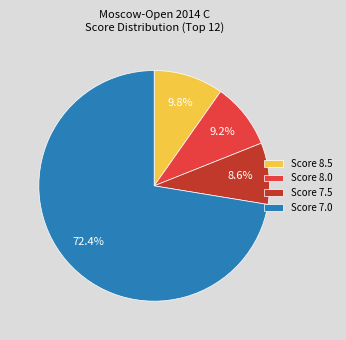

To the nearest percent, what is the difference between the largest and smallest slice percentages?

64%